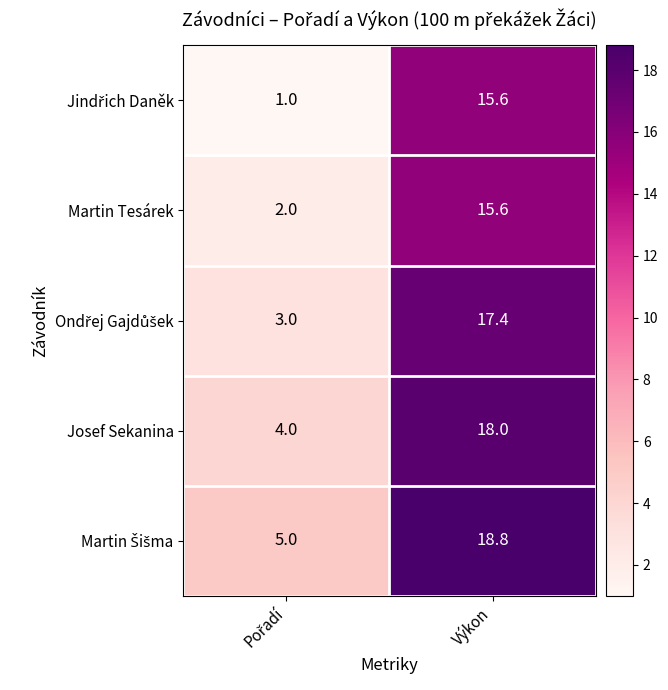

What is the difference between the highest and lowest values at Výkon?

3.2